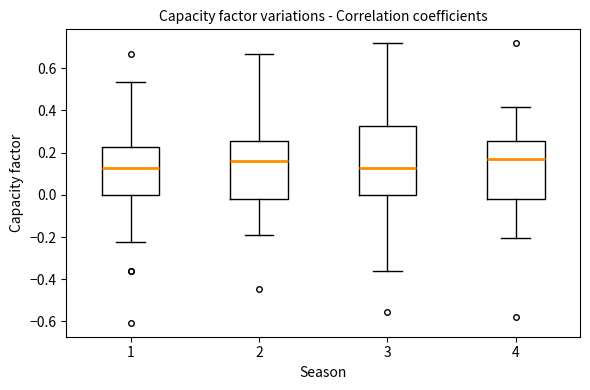

Comparing the boxes themselves (not the whiskers), which one is the tallest?

3